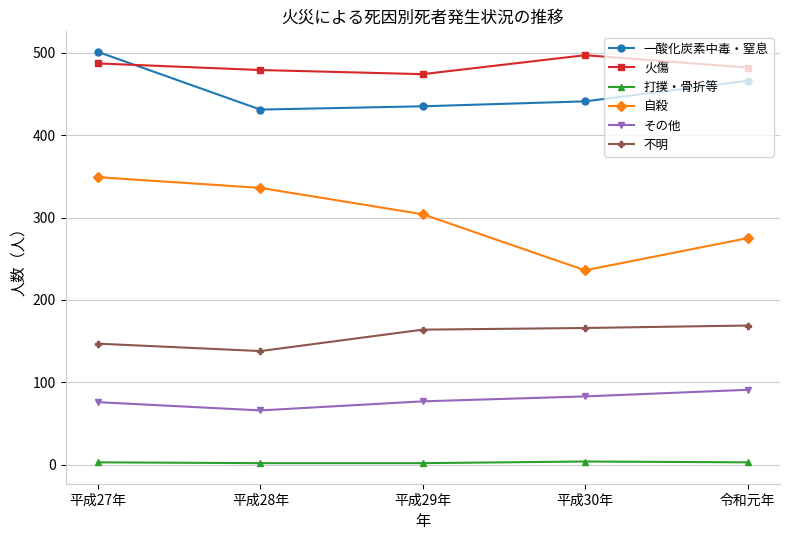

How many values in the 打撲・骨折等 series are below 3?

2